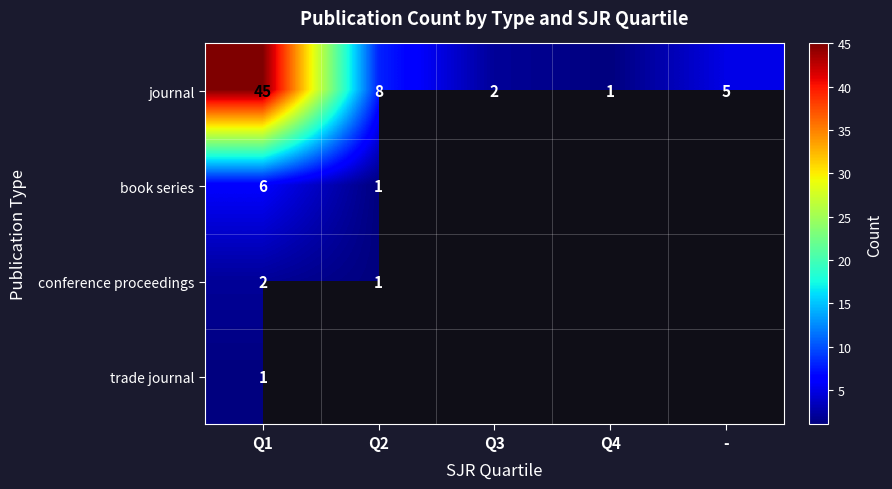

The book series series shows 6 at Q1. True or false?

True